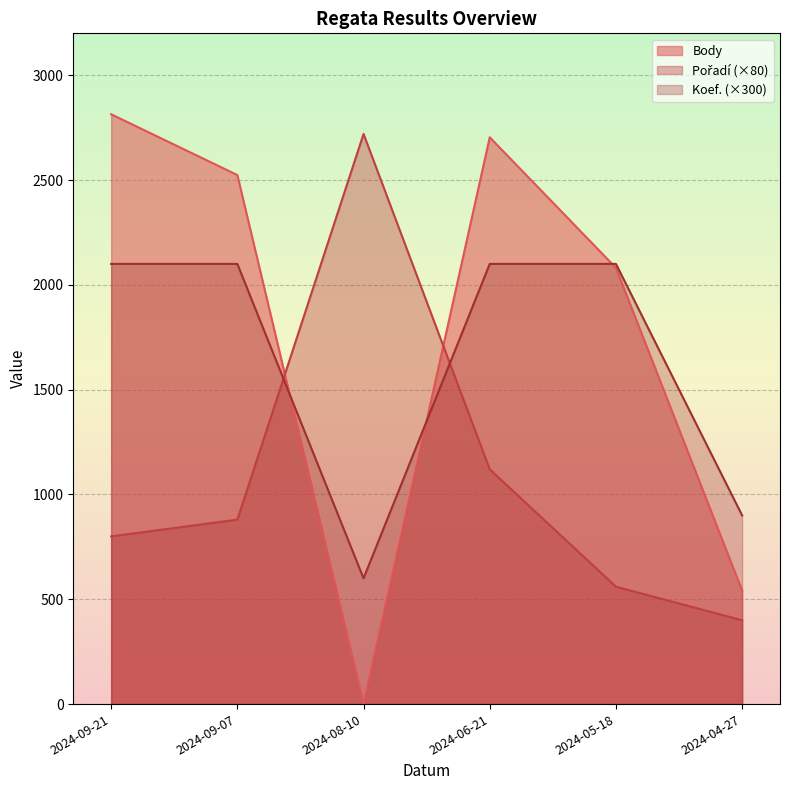

How many interior local valleys does the Koef. series have?

1